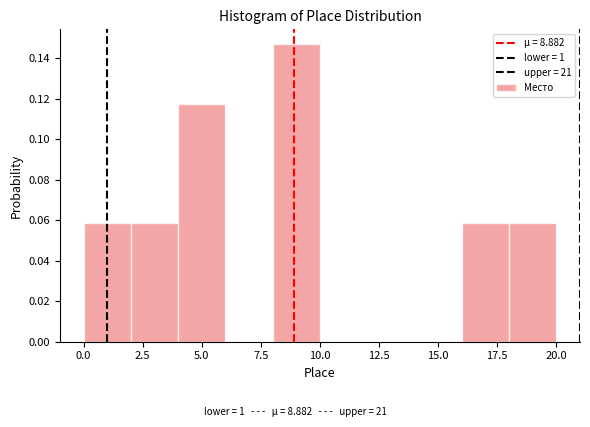

Which range on the x-axis has the tallest bar?

8 to 10